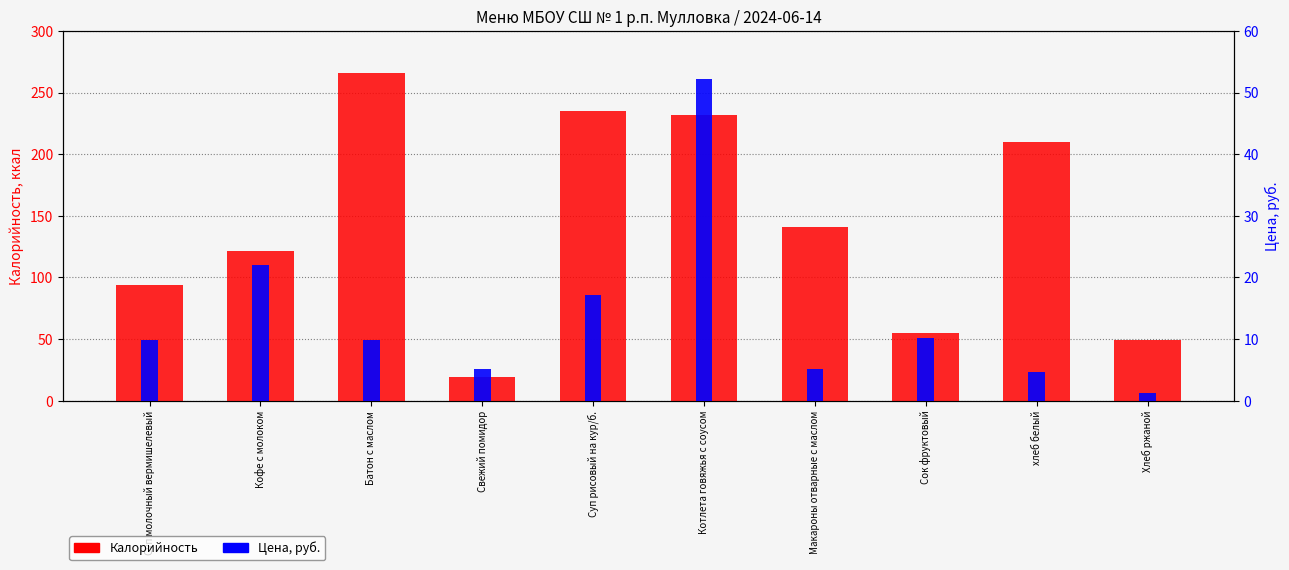

Which series has the largest total across all categories?

Калорийность